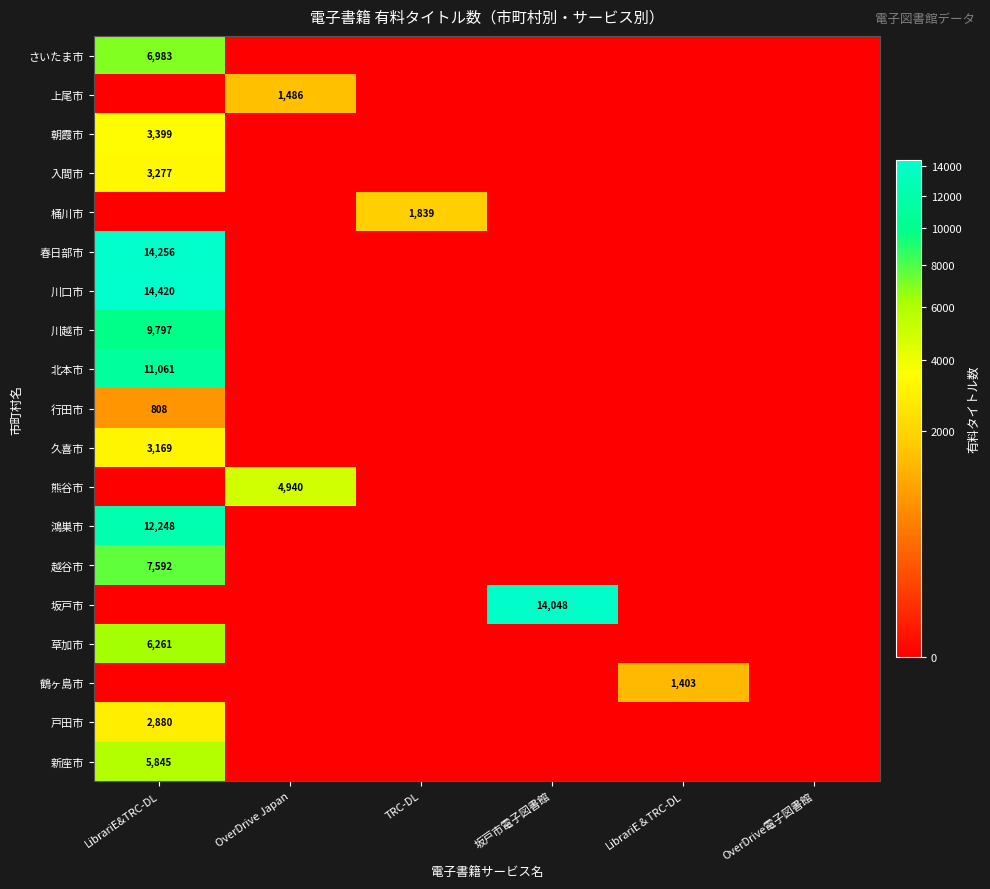

What is the spread (max minus min) of values at 坂戸市電子図書館?

14048